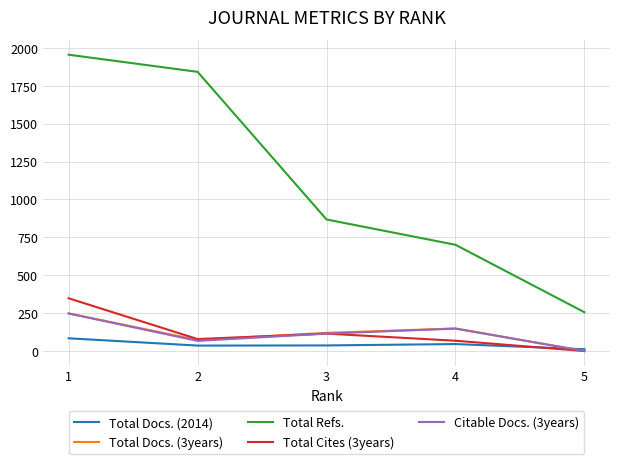

Read the Total Docs. (2014) value at 3.

37